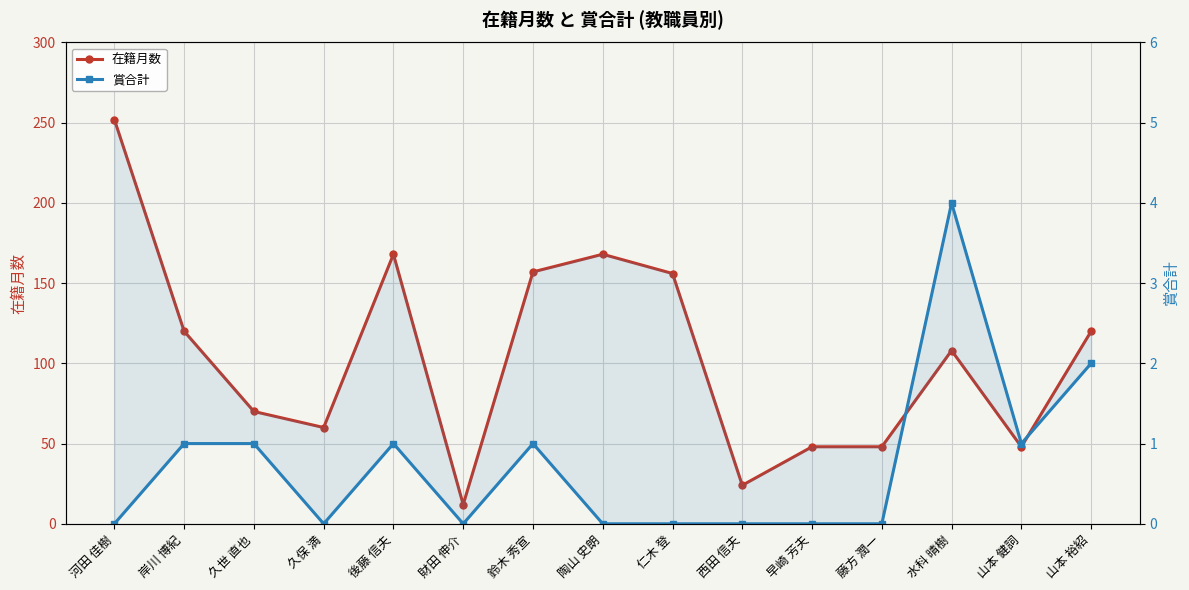

Reading left to right, extract all data points from this chart.

在籍月数: 河田 佳樹=252	岸川 博紀=120	久世 直也=70	久保 満=60	後藤 信夫=168	財田 伸介=12	鈴木 秀宣=157	陶山 史朗=168	仁木 登=156	西田 信夫=24	早崎 芳夫=48	藤方 潤一=48	水科 晴樹=108	山本 健詞=48	山本 裕紹=120
賞合計: 河田 佳樹=0	岸川 博紀=1	久世 直也=1	久保 満=0	後藤 信夫=1	財田 伸介=0	鈴木 秀宣=1	陶山 史朗=0	仁木 登=0	西田 信夫=0	早崎 芳夫=0	藤方 潤一=0	水科 晴樹=4	山本 健詞=1	山本 裕紹=2